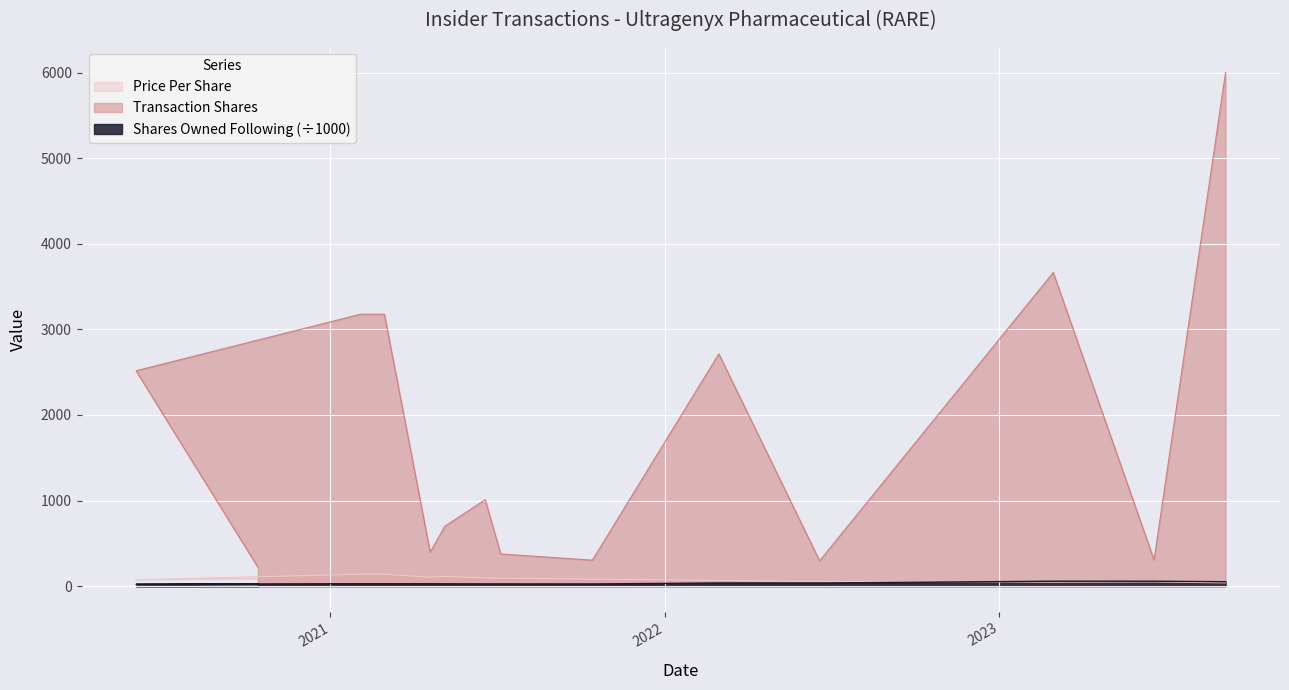

Where is the first local maximum for Shares Owned Following?

2022-03-01